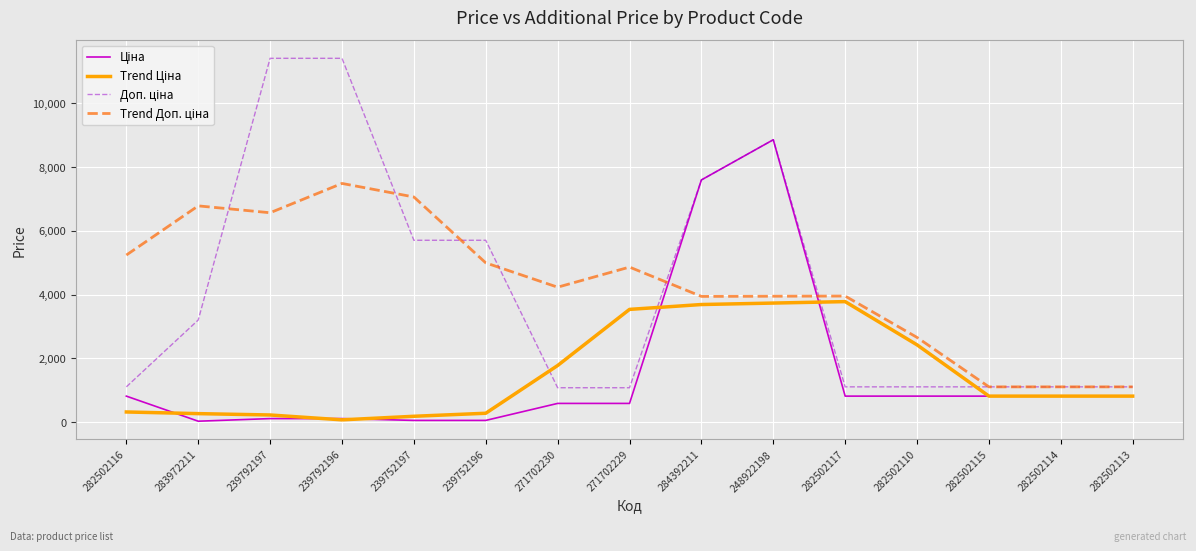

What is the total value across all series at 282502117?

9665.5